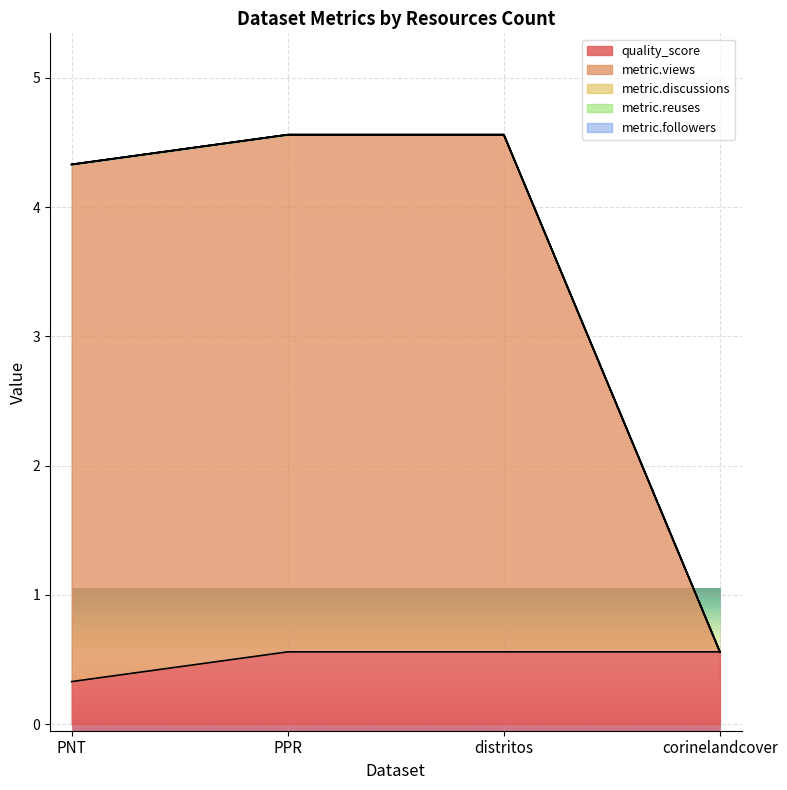

Which has a higher value, corinelandcover or PNT?

corinelandcover